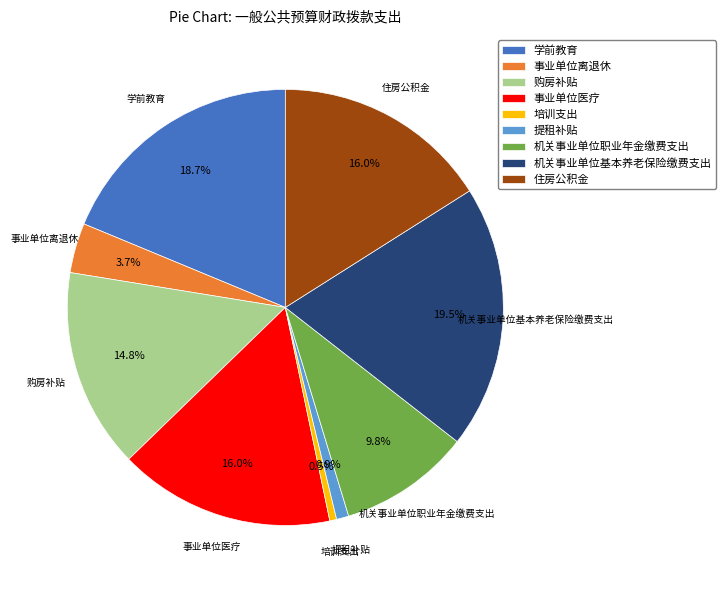

Approximately how many times larger is the value at 学前教育 compared to 事业单位离退休?

5.1